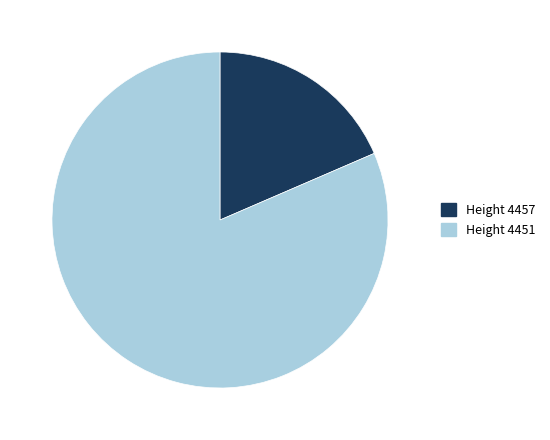

Does any single category account for the majority?

Yes